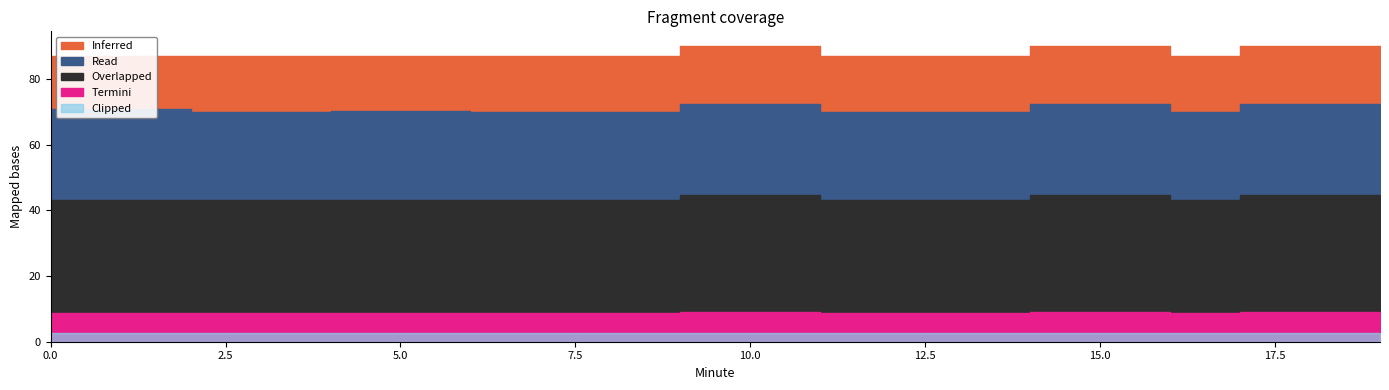

Between 2 and 9, which is larger?

2